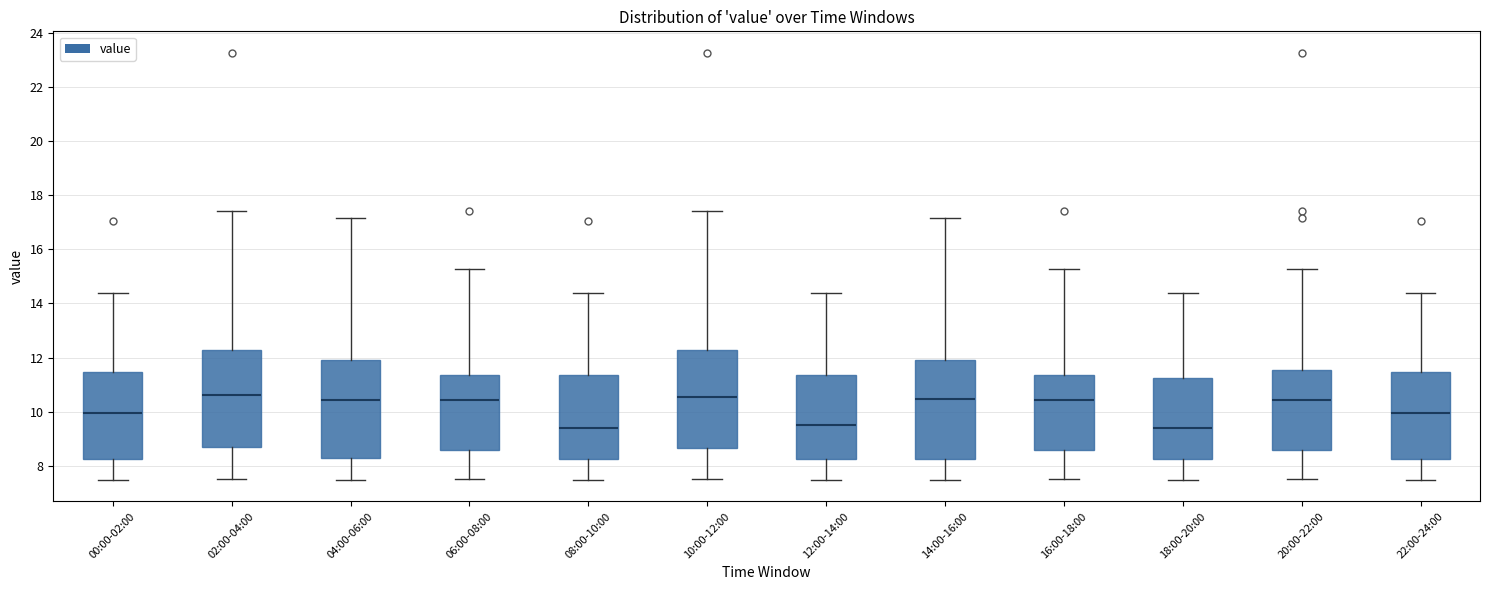

Reading left to right, read every box against the y-axis: the position of its median line, the range the box covers, and the ends of its whiskers. The values are not printed on the chart, so give them approximately, as read against the axis.

00:00-02:00: median 10.0, box 8.2 to 11.4, whiskers 7.4 to 14.4
02:00-04:00: median 10.6, box 8.6 to 12.2, whiskers 7.6 to 17.4
04:00-06:00: median 10.4, box 8.2 to 12.0, whiskers 7.4 to 17.2
06:00-08:00: median 10.4, box 8.6 to 11.4, whiskers 7.6 to 15.2
08:00-10:00: median 9.4, box 8.2 to 11.4, whiskers 7.4 to 14.4
10:00-12:00: median 10.6, box 8.6 to 12.2, whiskers 7.6 to 17.4
12:00-14:00: median 9.4, box 8.2 to 11.4, whiskers 7.4 to 14.4
14:00-16:00: median 10.4, box 8.2 to 12.0, whiskers 7.4 to 17.2
16:00-18:00: median 10.4, box 8.6 to 11.4, whiskers 7.6 to 15.2
18:00-20:00: median 9.4, box 8.2 to 11.2, whiskers 7.4 to 14.4
20:00-22:00: median 10.4, box 8.6 to 11.6, whiskers 7.6 to 15.2
22:00-24:00: median 10.0, box 8.2 to 11.4, whiskers 7.4 to 14.4